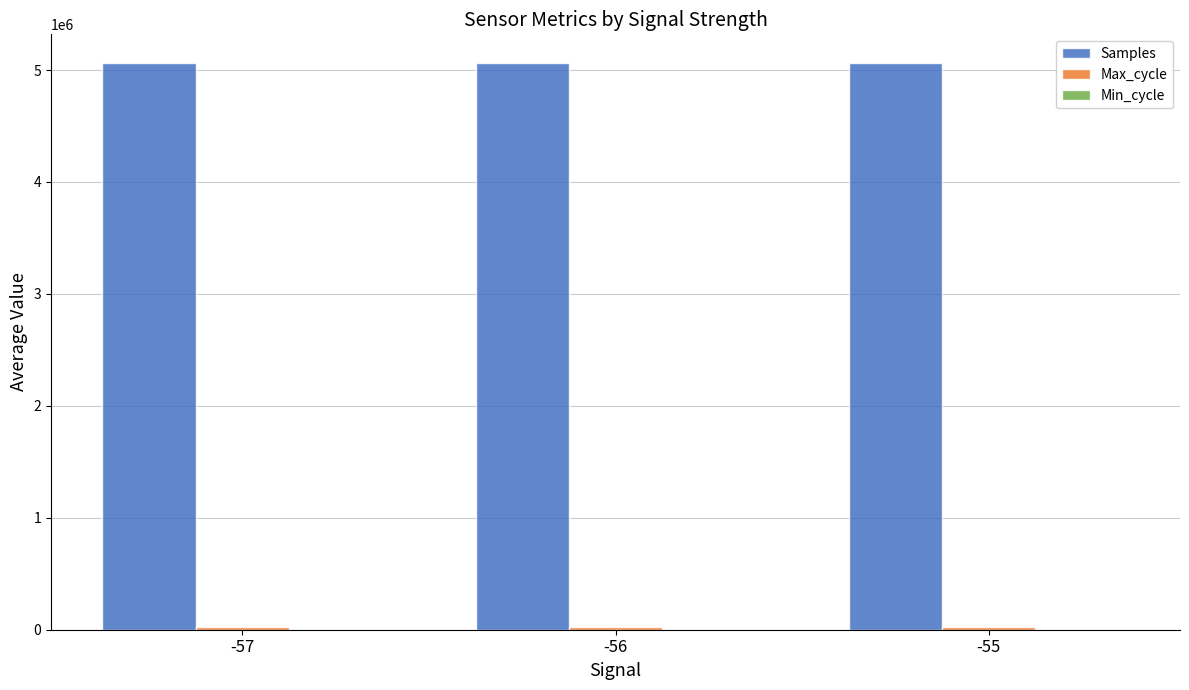

At which label is Samples closest to 5065255?

-57